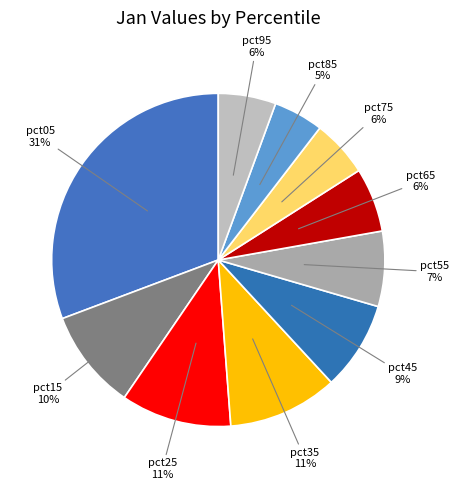

What percentage is the pct85 slice, to the nearest percent?

5%